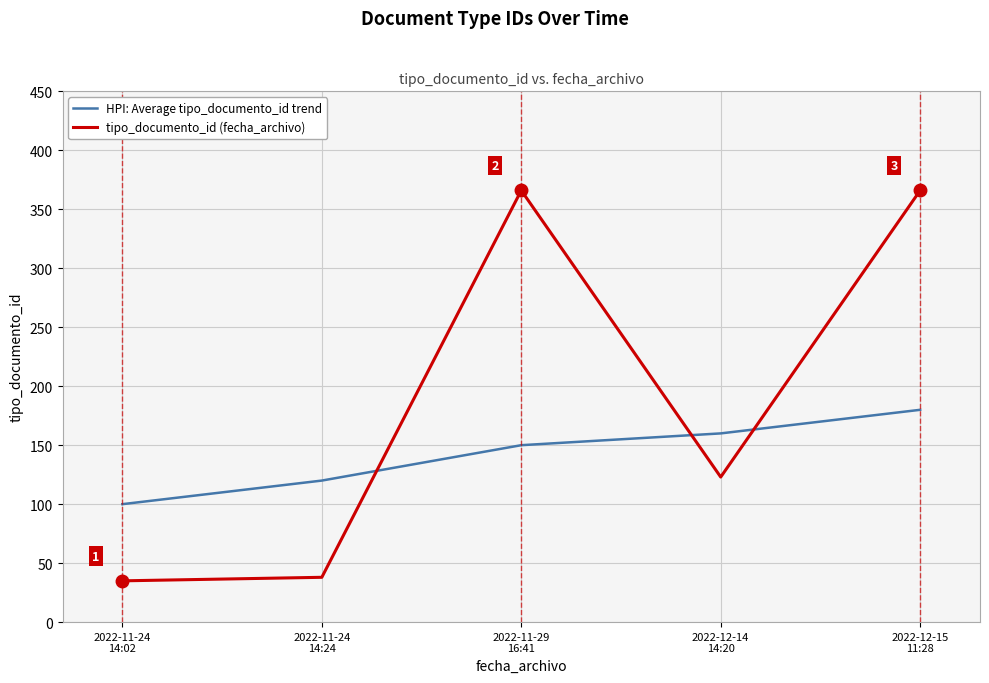

Reading left to right, what are all the values shown in this chart?

HPI: Average tipo_documento_id trend: 2022-11-24
14:02=100	2022-11-24
14:24=120	2022-11-29
16:41=150	2022-12-14
14:20=160	2022-12-15
11:28=180
tipo_documento_id (fecha_archivo): 2022-11-24
14:02=35	2022-11-24
14:24=38	2022-11-29
16:41=366	2022-12-14
14:20=123	2022-12-15
11:28=366